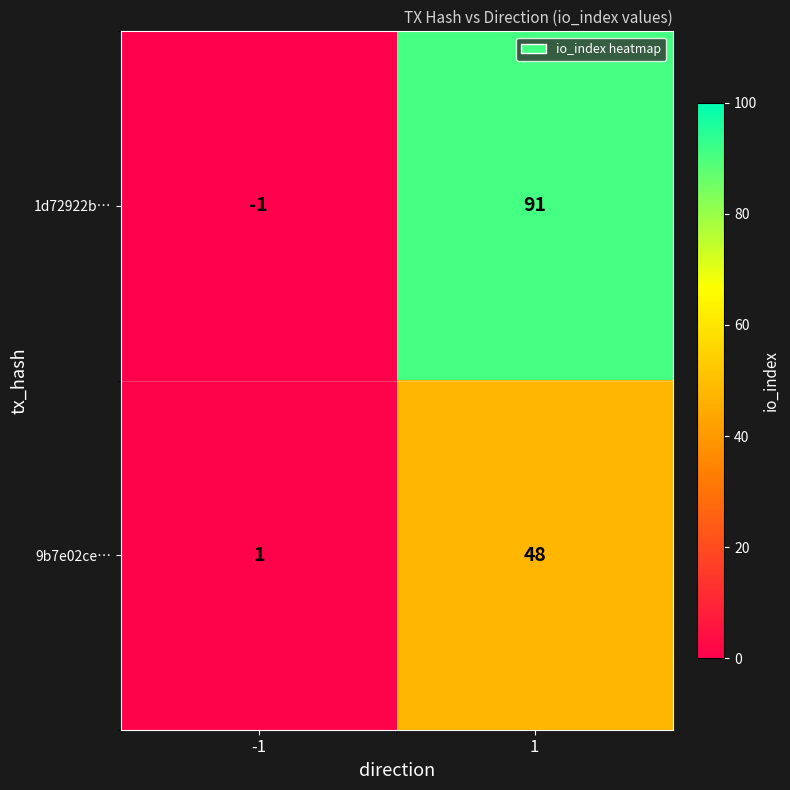

Which series has the largest total across all categories?

1d72922b…